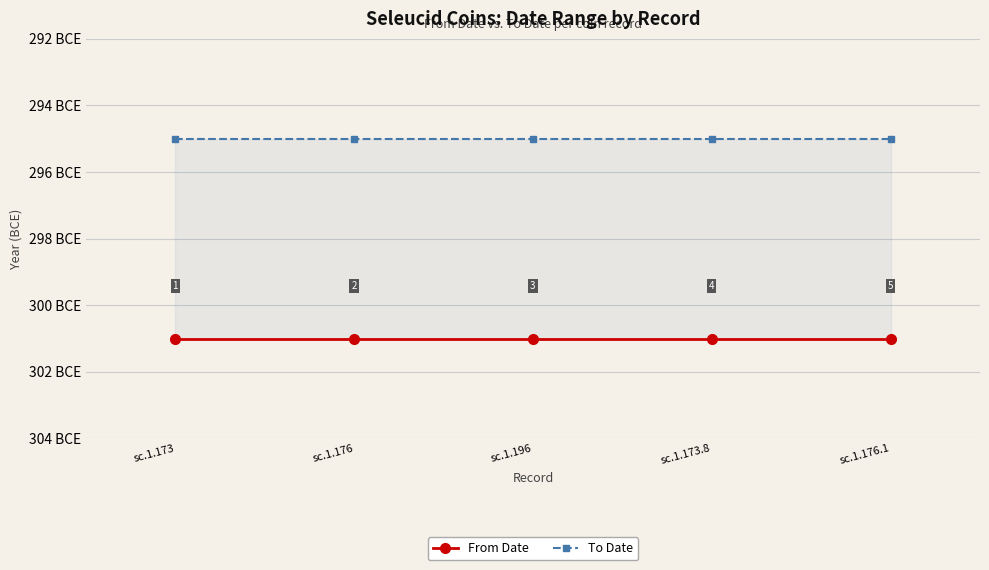

List the labels in order of To Date value, largest first.

sc.1.173, sc.1.176, sc.1.196, sc.1.173.8, sc.1.176.1